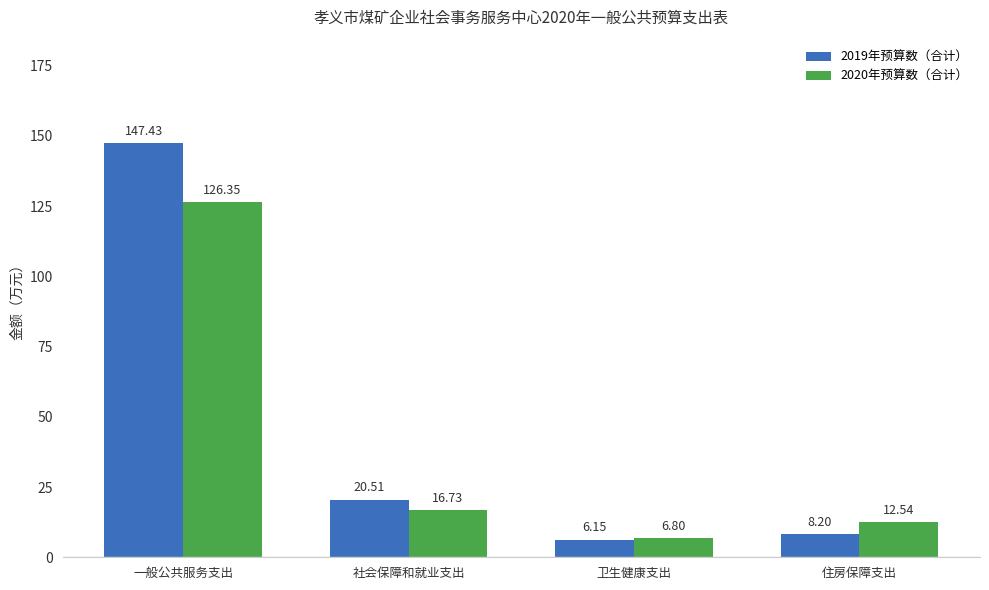

What position from the left is 一般公共服务支出?

1